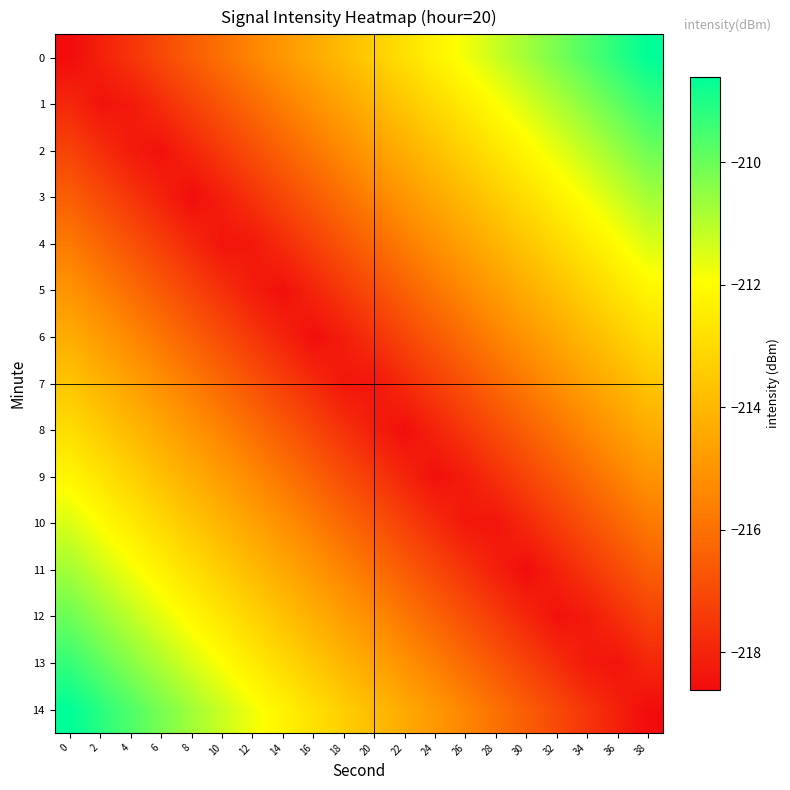

Which label corresponds to the largest value in the chart?

38